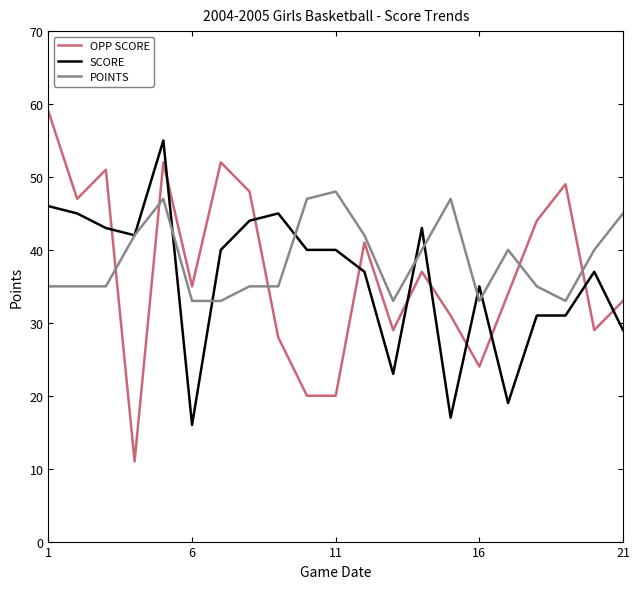

What is the greatest value displayed?

59